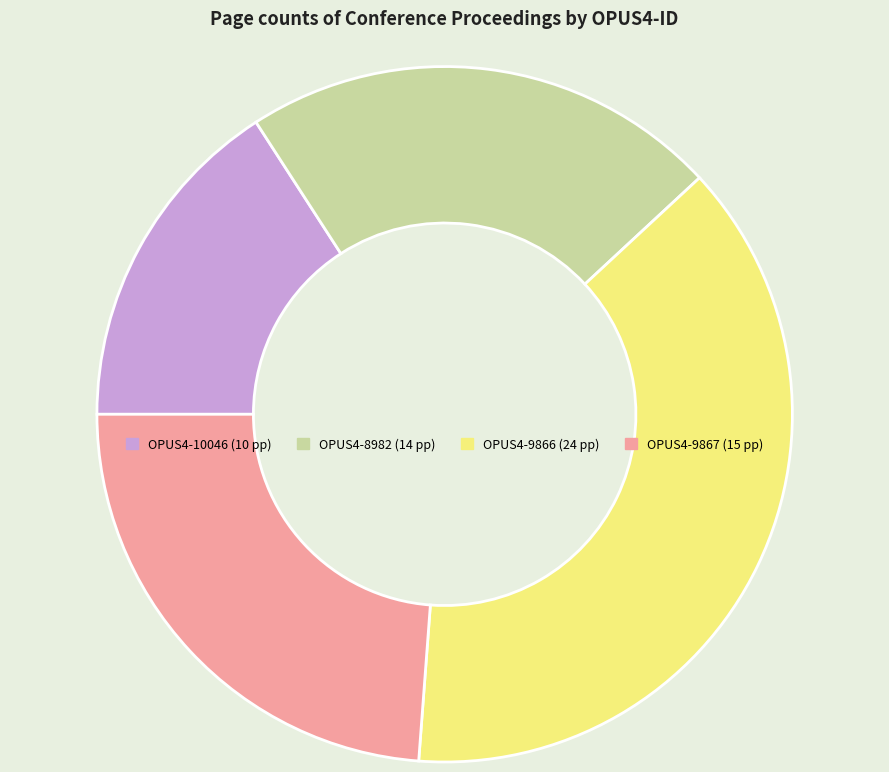

What is the largest slice in the pie chart?

OPUS4-9866